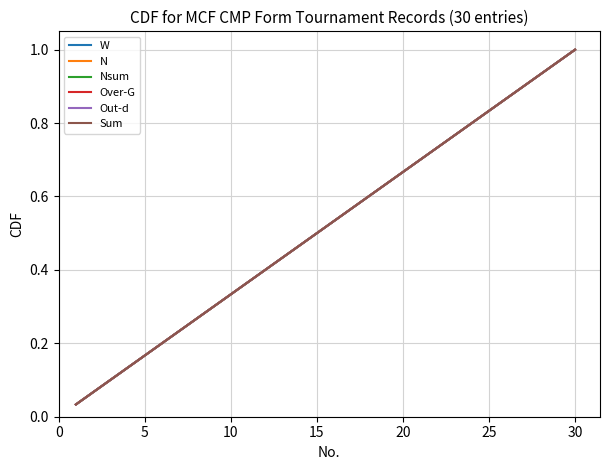

Which series has the largest total across all categories?

W